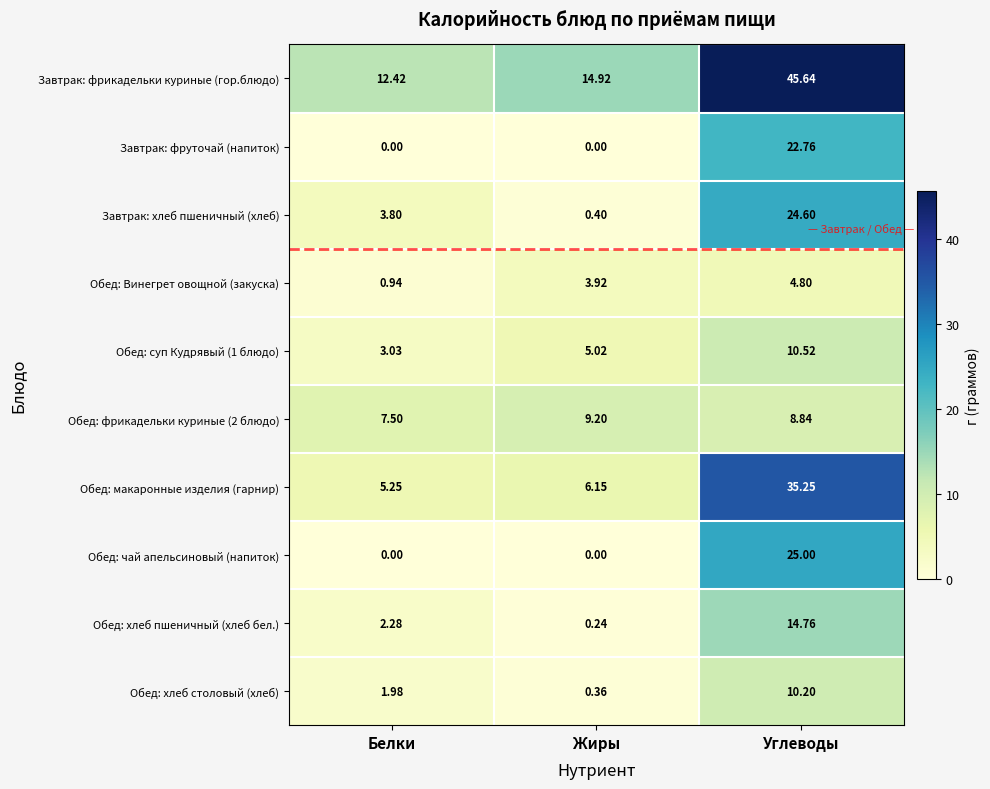

What is the maximum value shown in the chart?

45.6